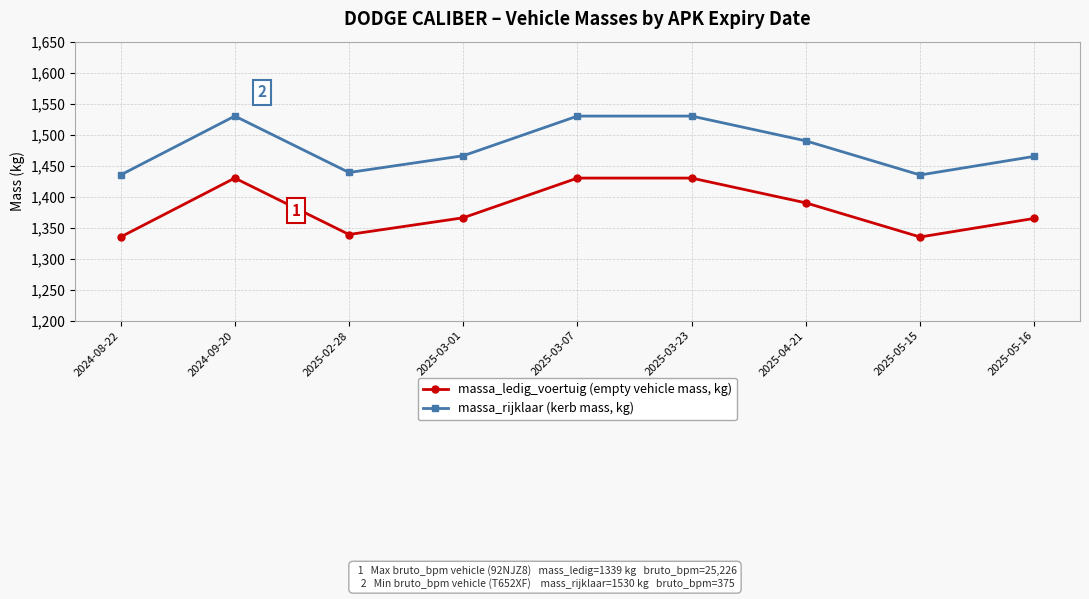

What is the label of the 3rd point from the left?

2025-02-28